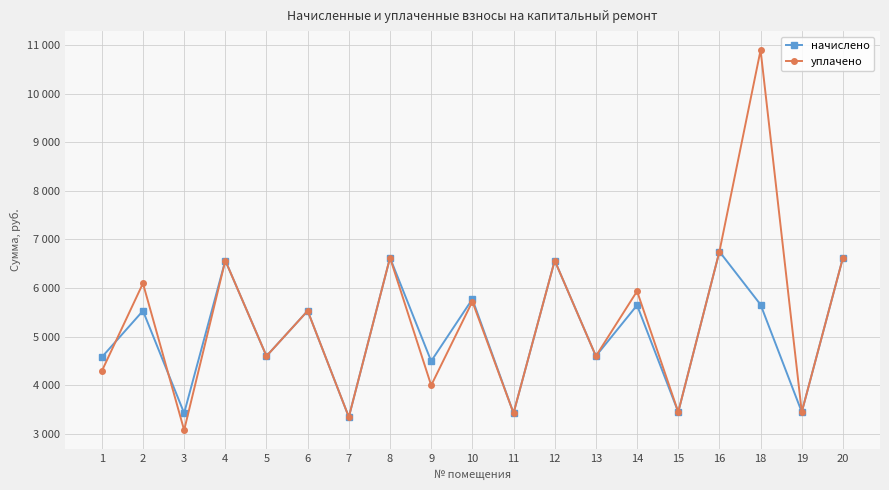

Is this an area chart (filled region under the line)?

No